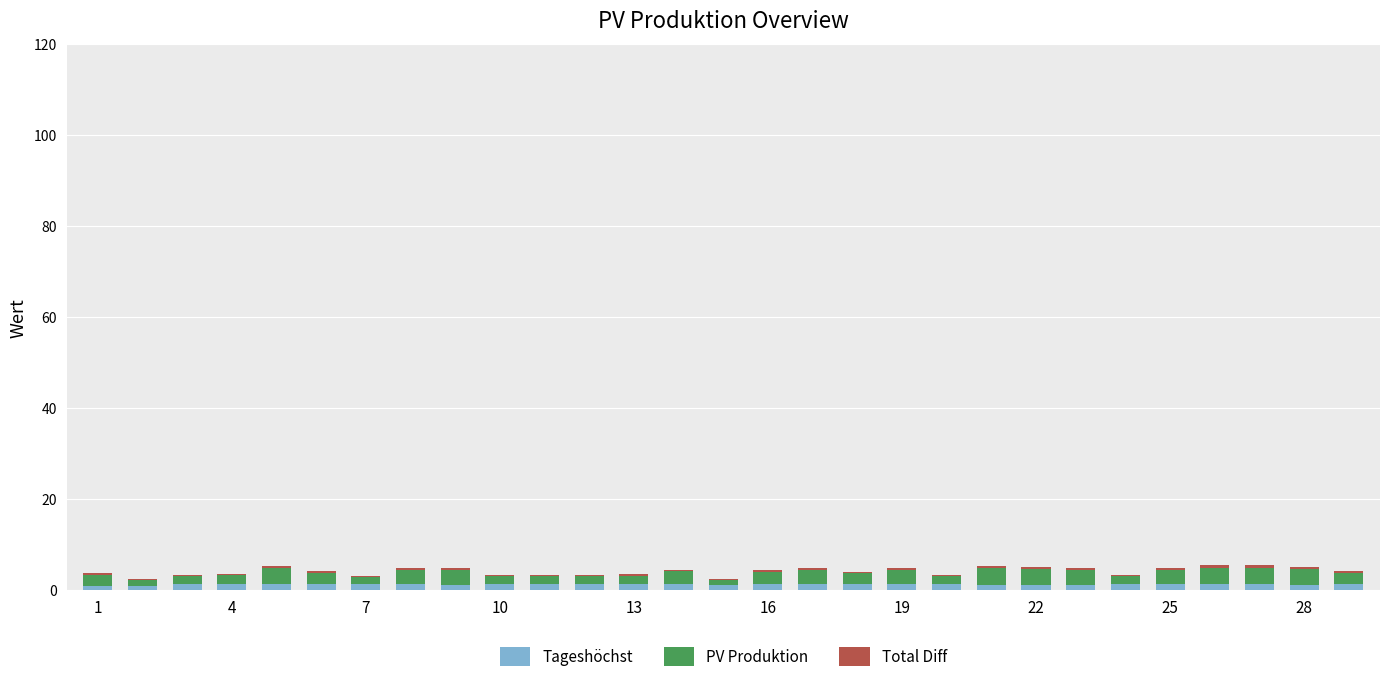

What is the sum of all Tageshöchst values?

40.2